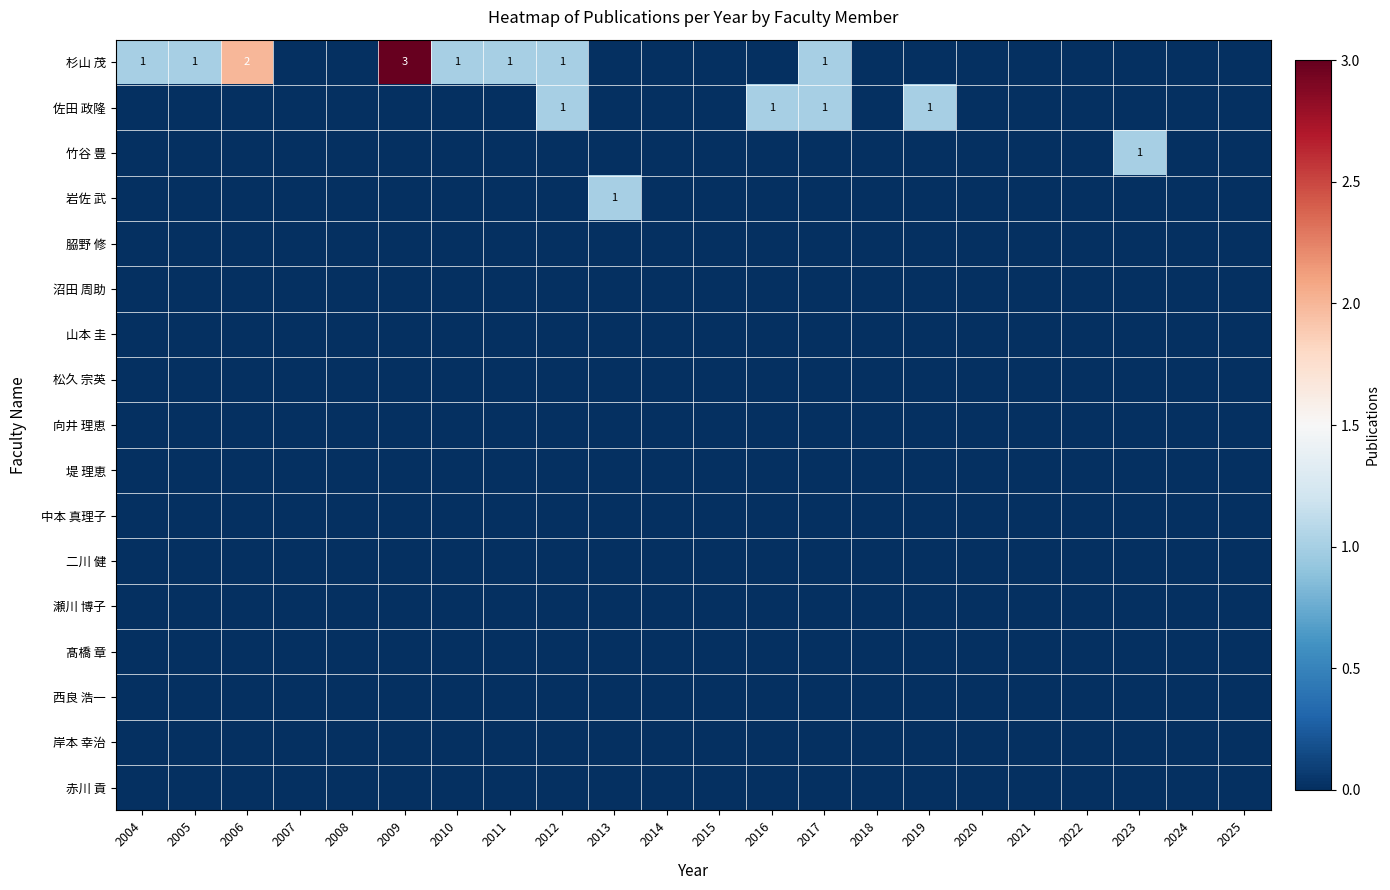

Which series has the largest total across all categories?

杉山 茂